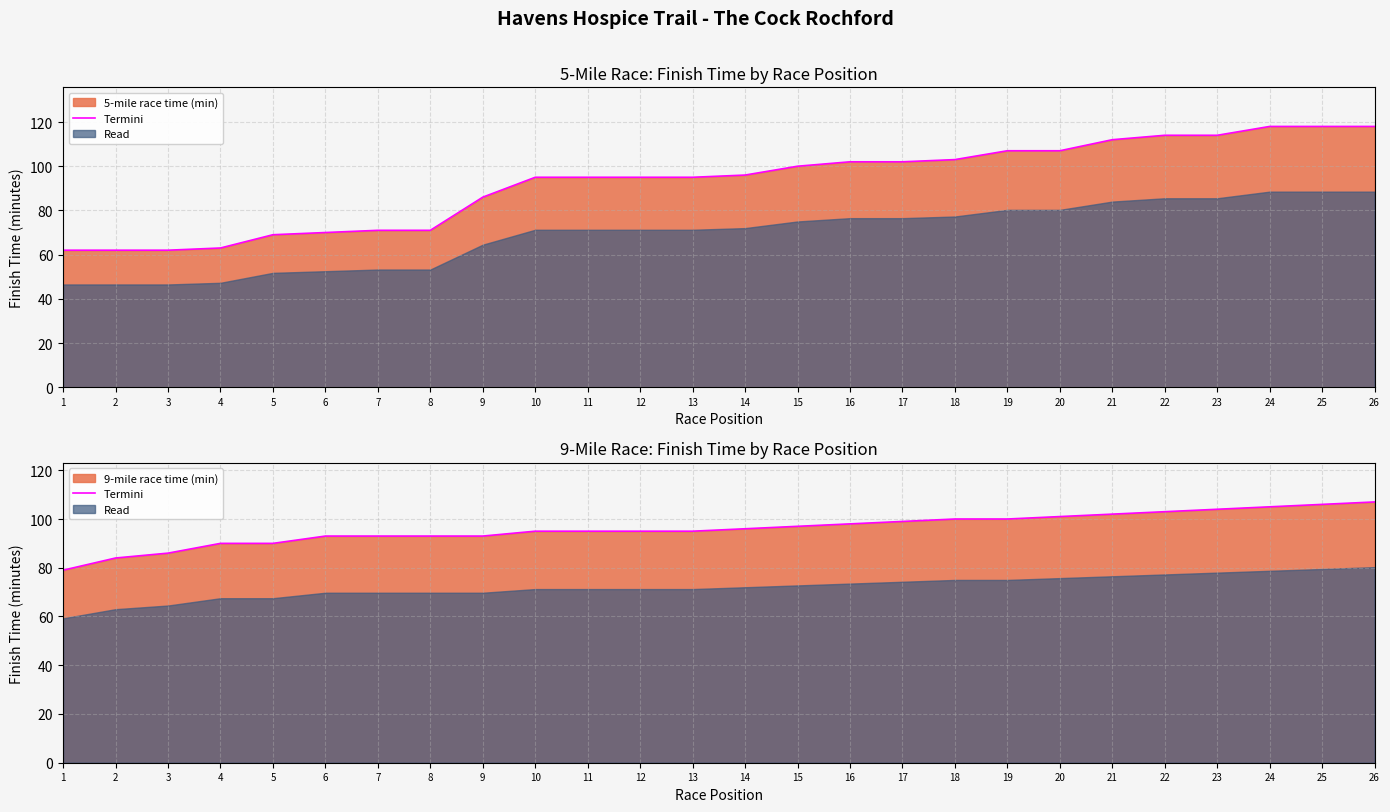

Does the chart display data point markers on the line(s)?

No